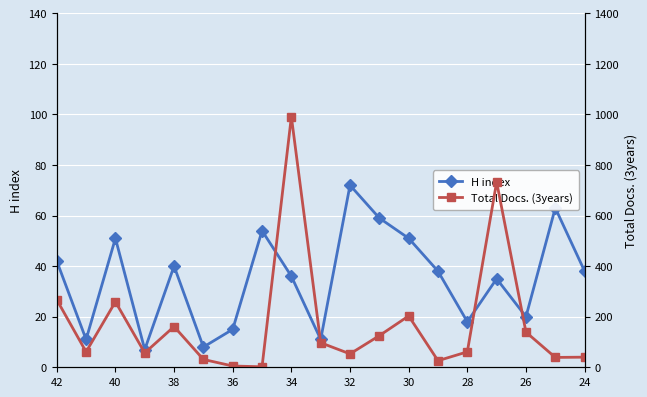

What is the greatest value displayed?

991